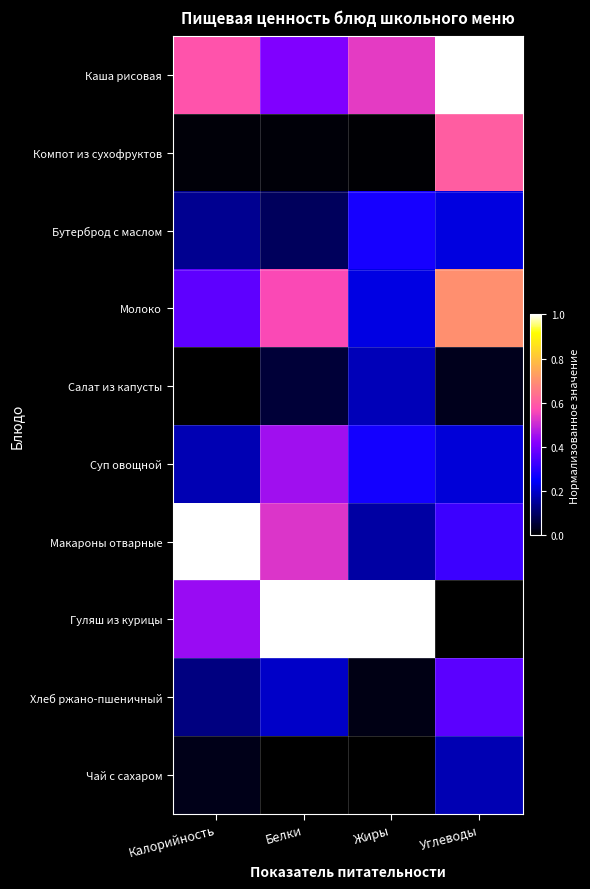

How many series are shown in this chart?

10